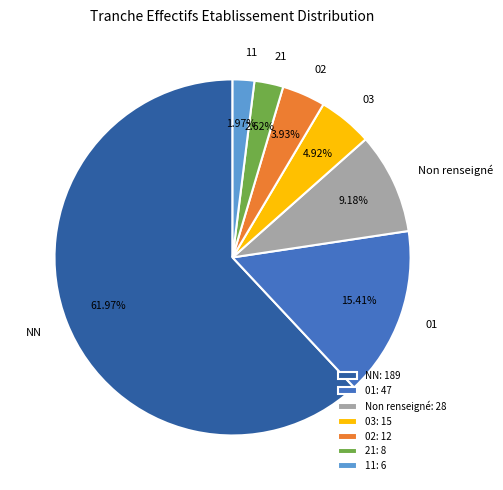

Which category has the biggest portion of the pie?

NN: 189